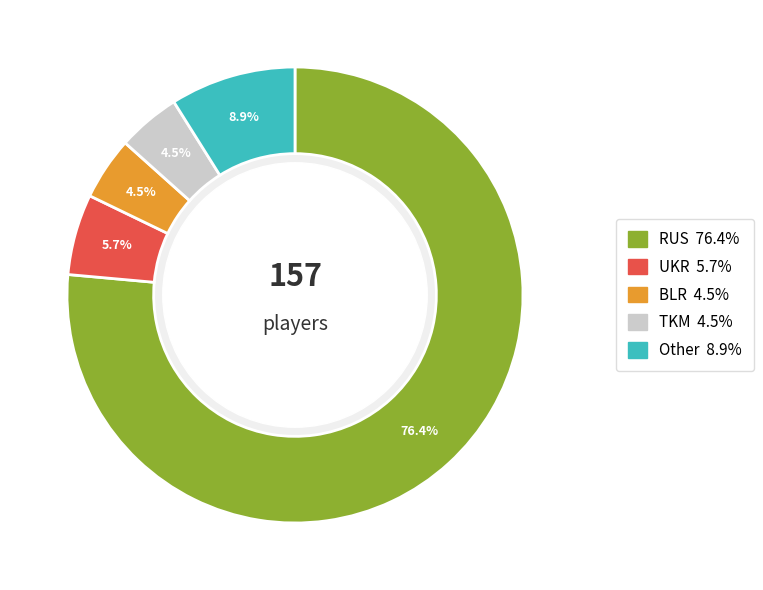

Is there a majority slice in this chart?

Yes